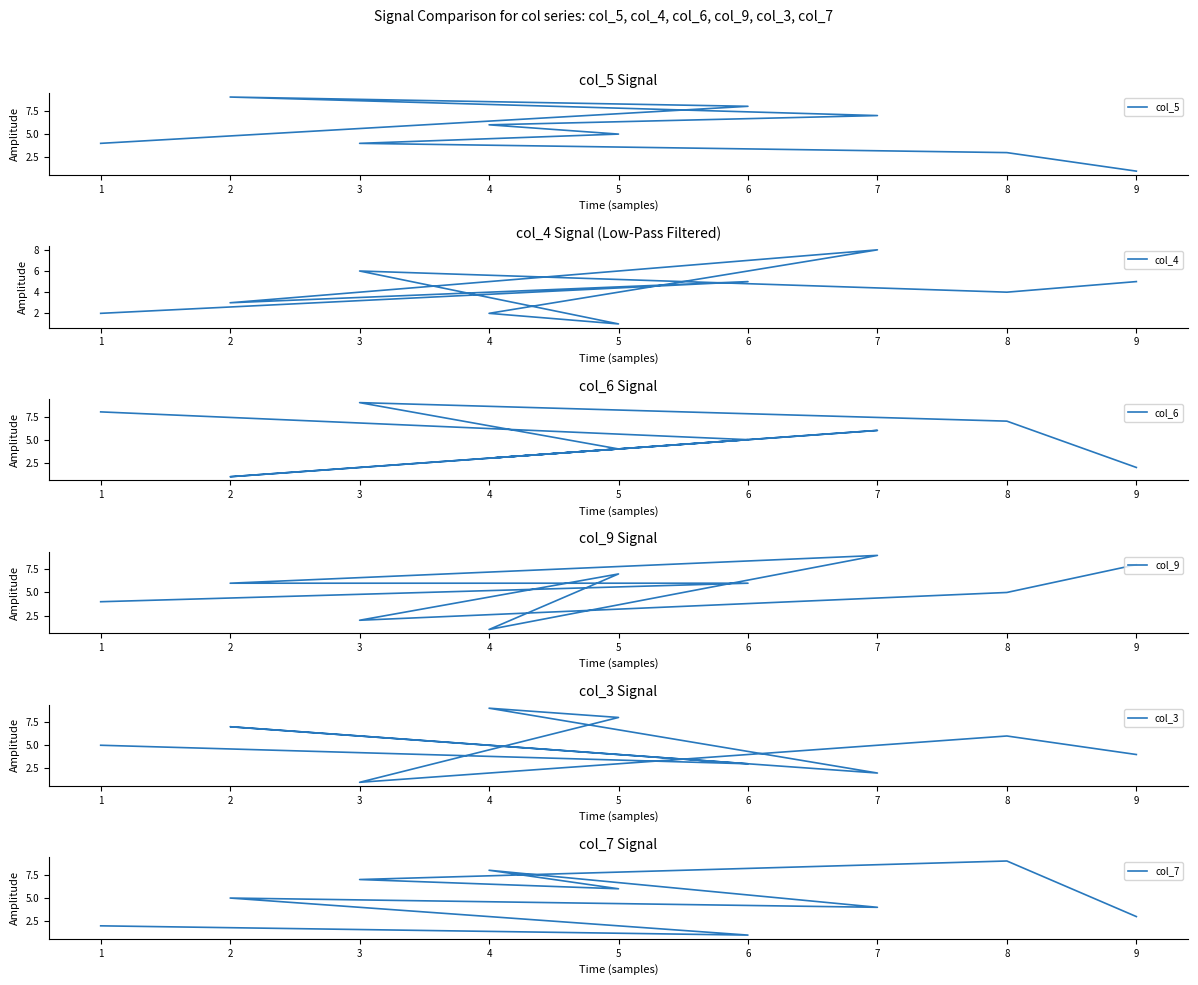

Does the chart display data point markers on the line(s)?

No